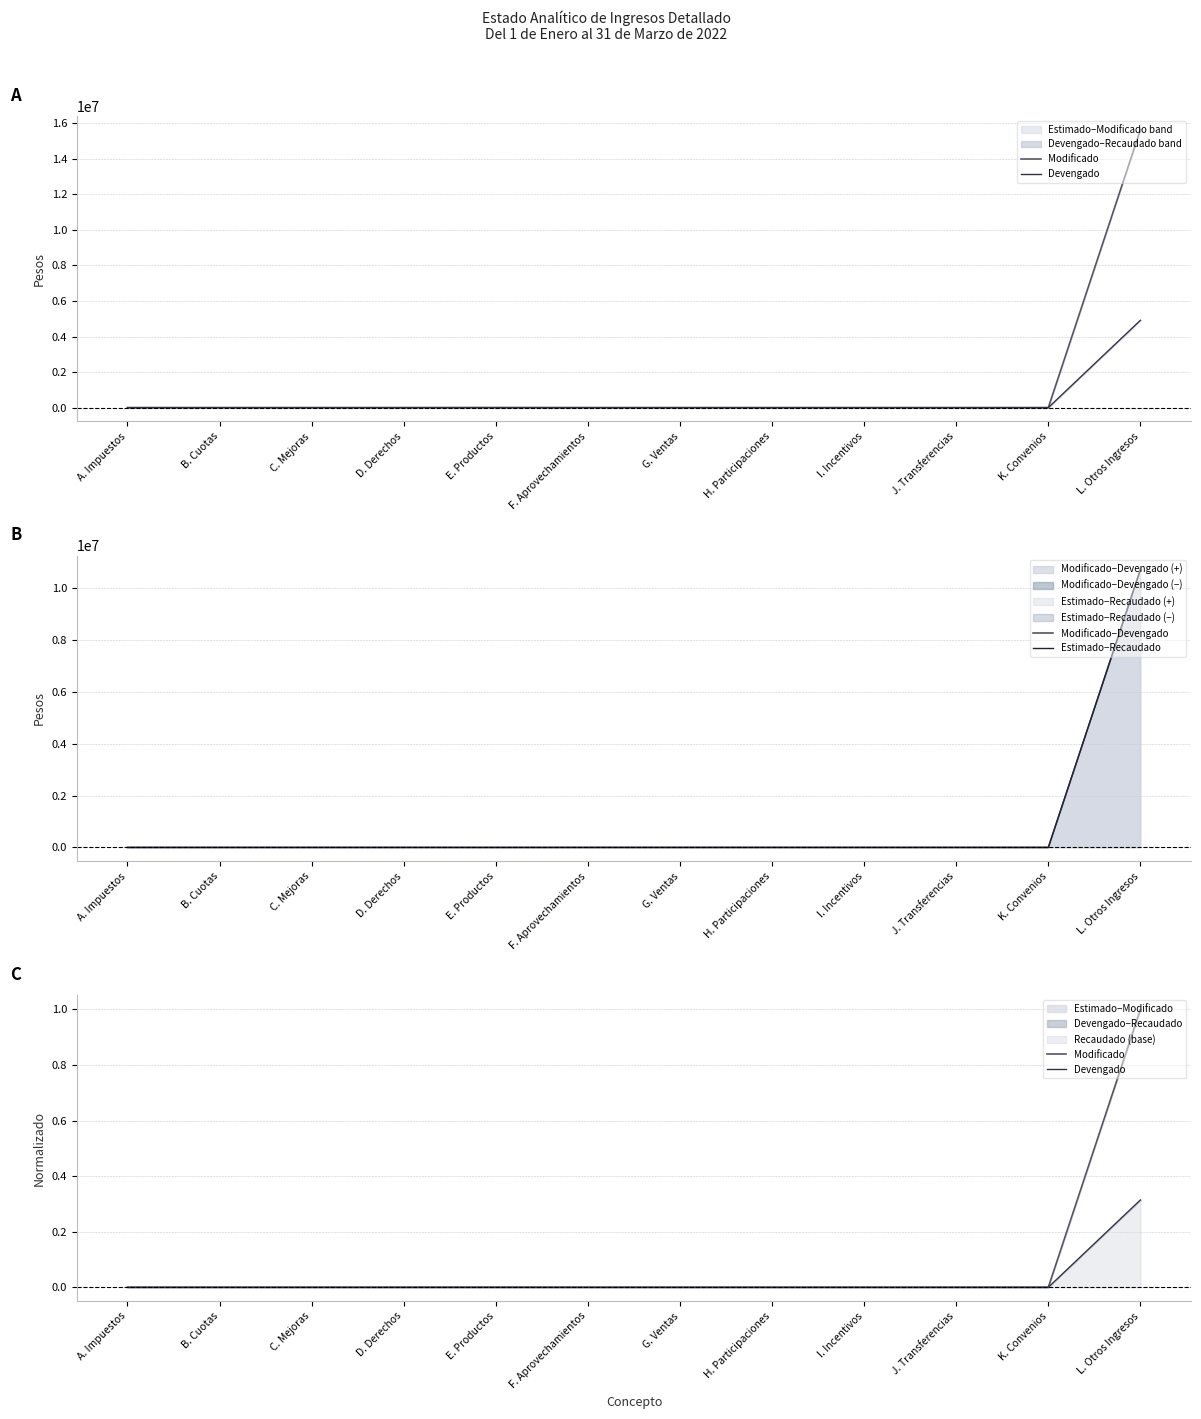

True or false: Modificado has more than 0 points higher than both neighbors.

True